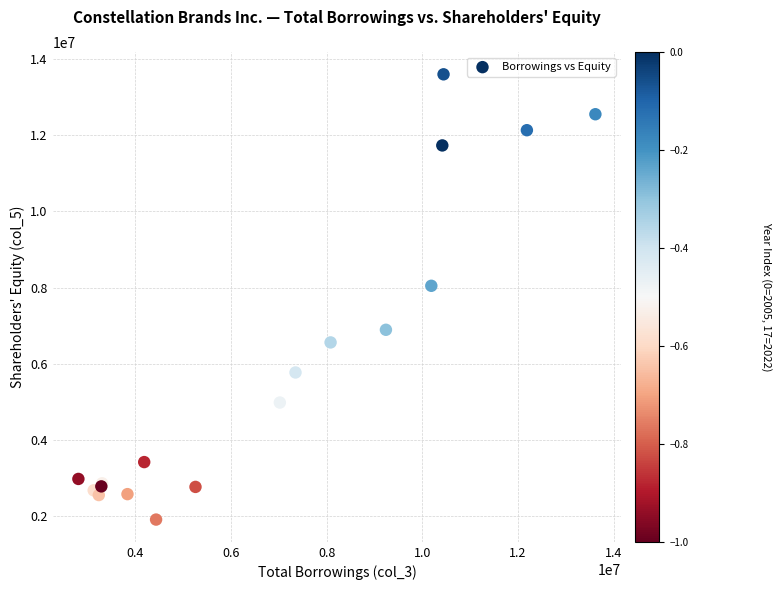

What Y value in the scatter plot is closest to 7753600?

8046100